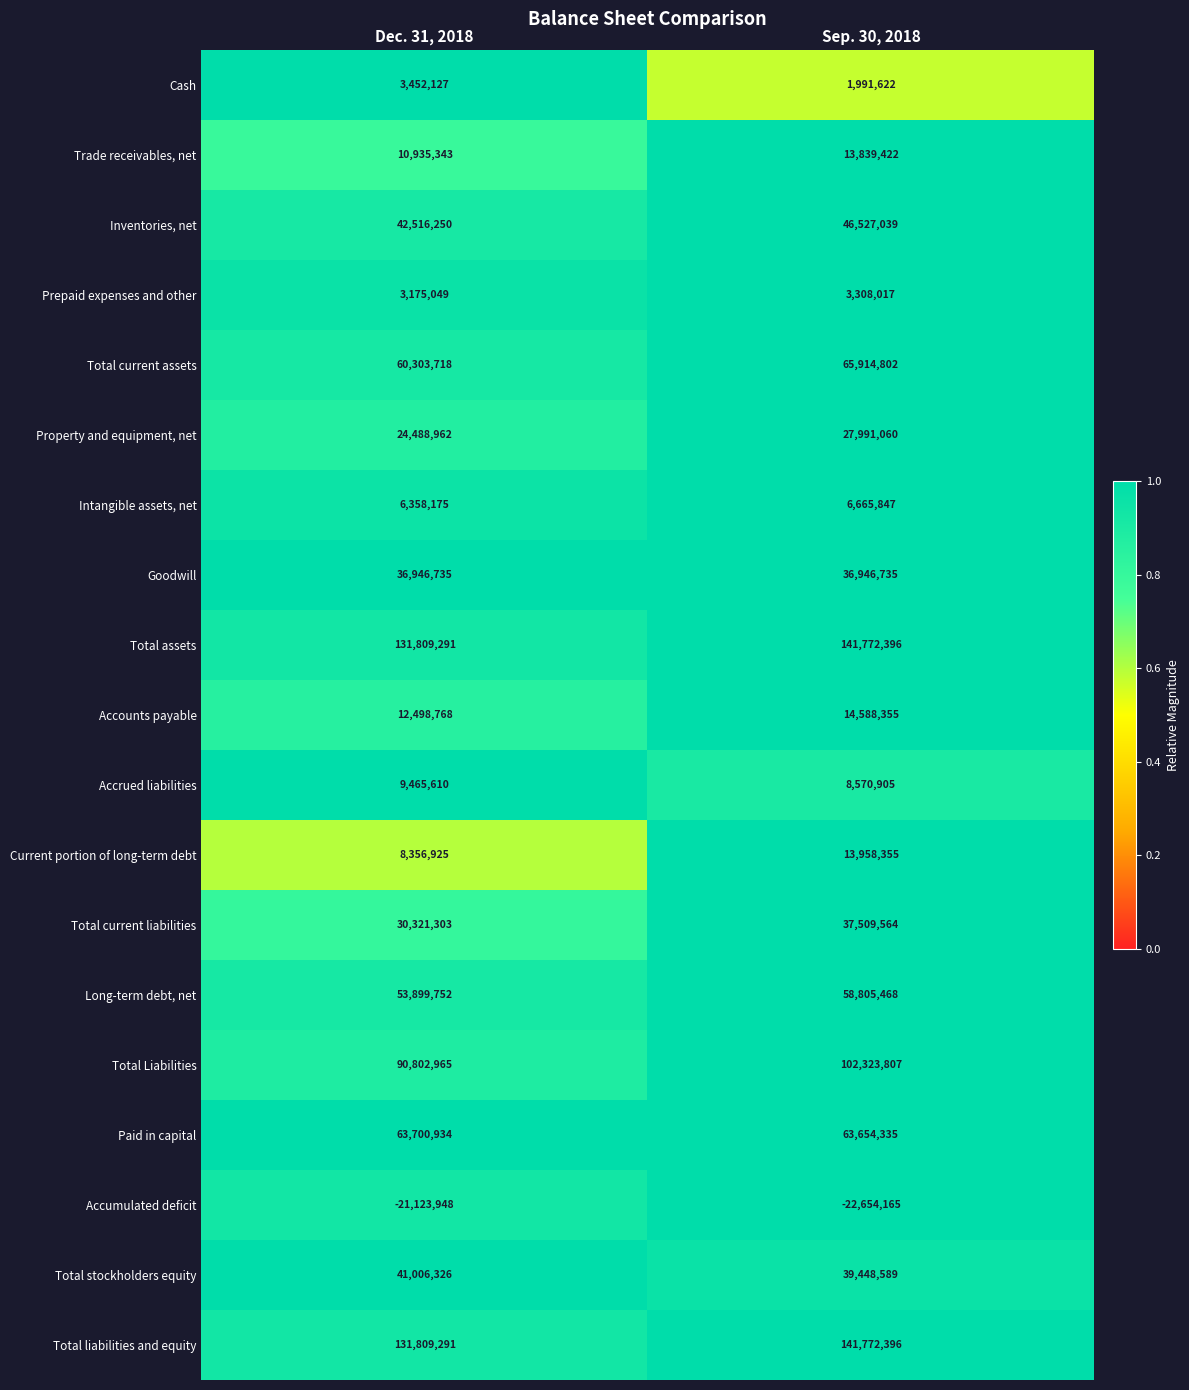

What is the spread (max minus min) of values at Dec. 31, 2018?

152933239